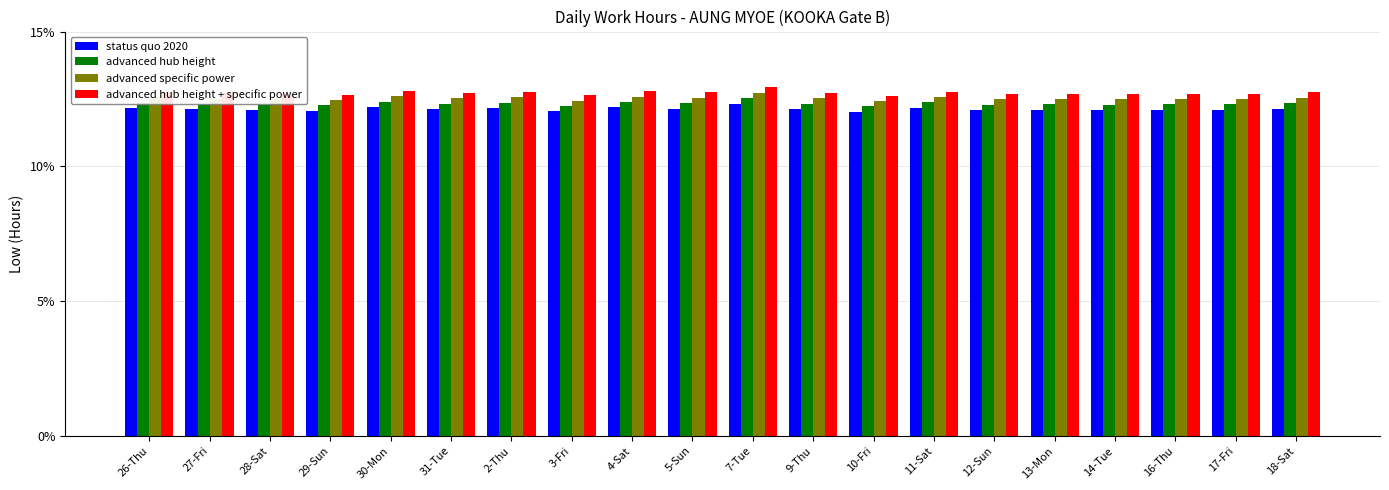

Rank the series by their average value, from lowest to highest.

status quo 2020, advanced hub height, advanced specific power, advanced hub height + specific power